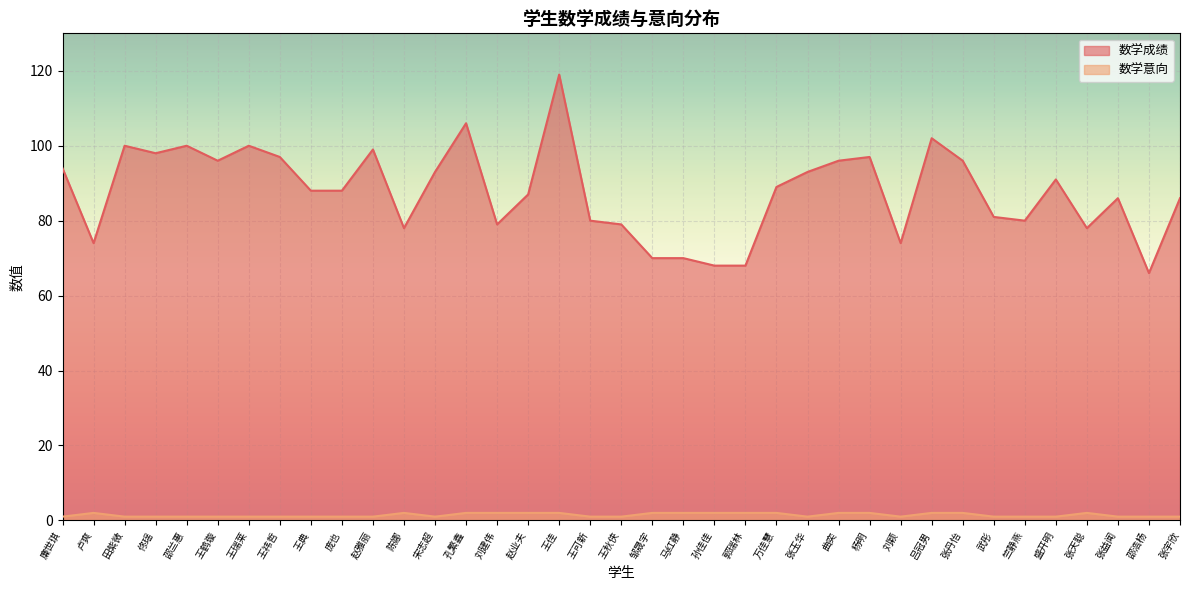

List the series in order of their overall mean, lowest first.

数学意向, 数学成绩